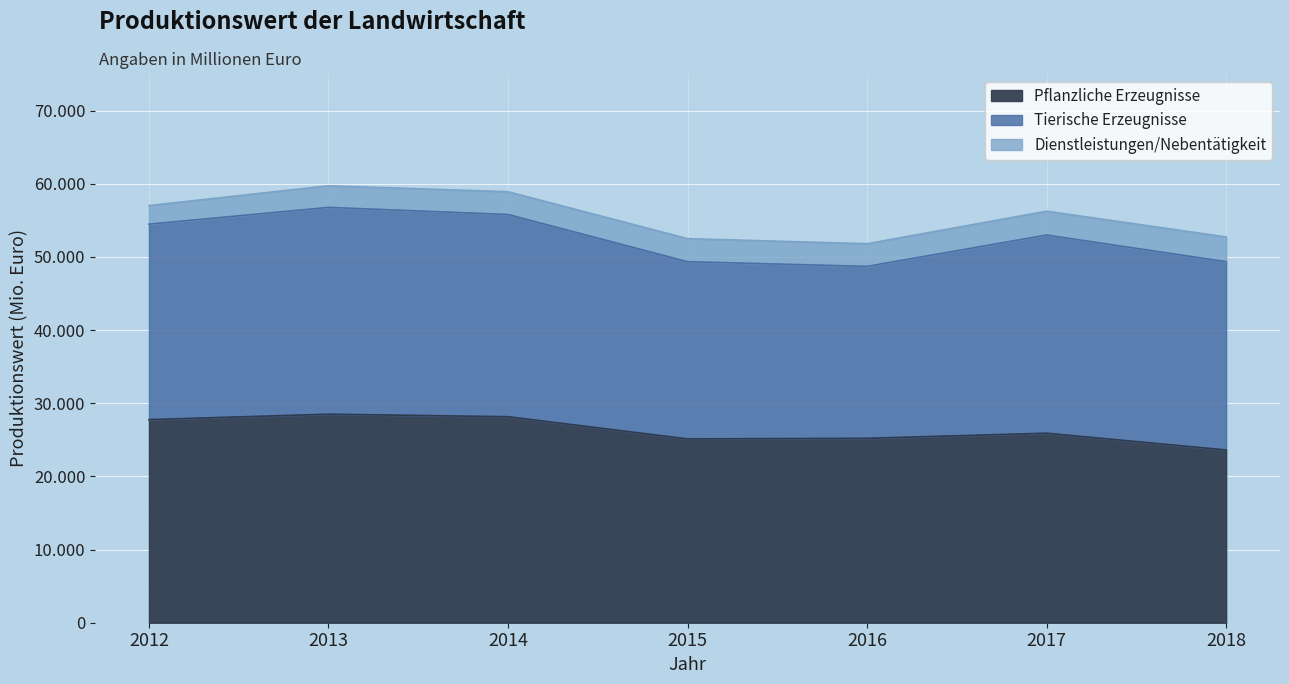

At how many categories does at least one series exceed 17545?

7